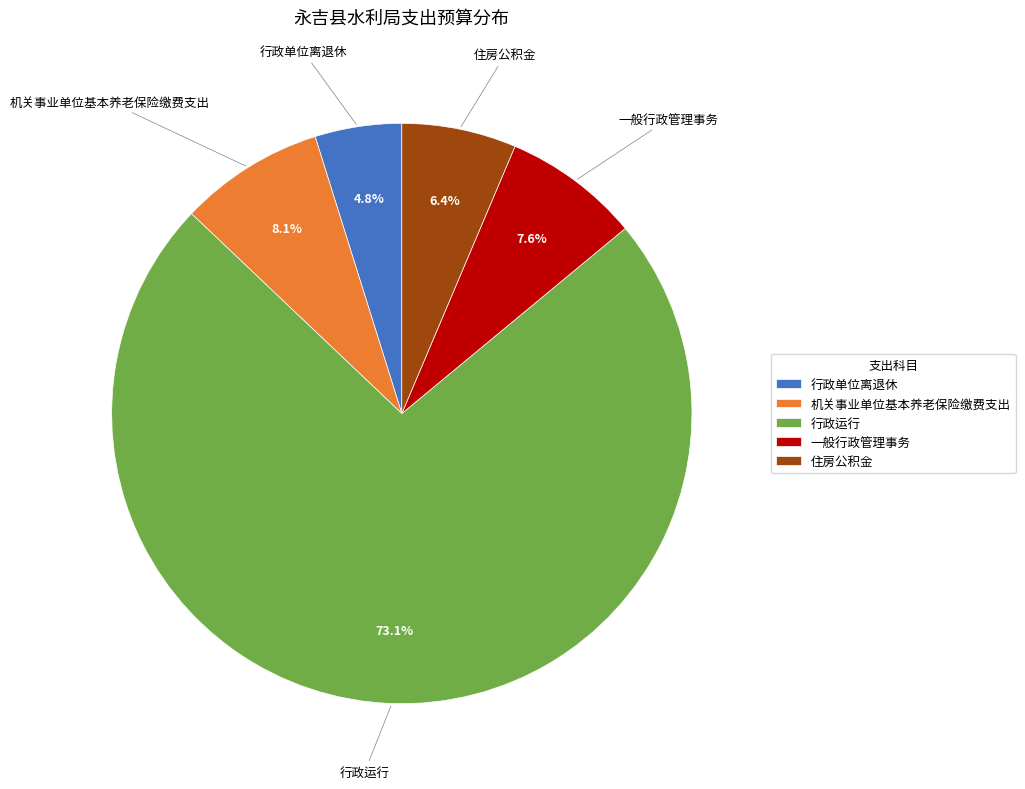

Approximately how many times larger is the value at 行政单位离退休 compared to 行政运行?

0.1